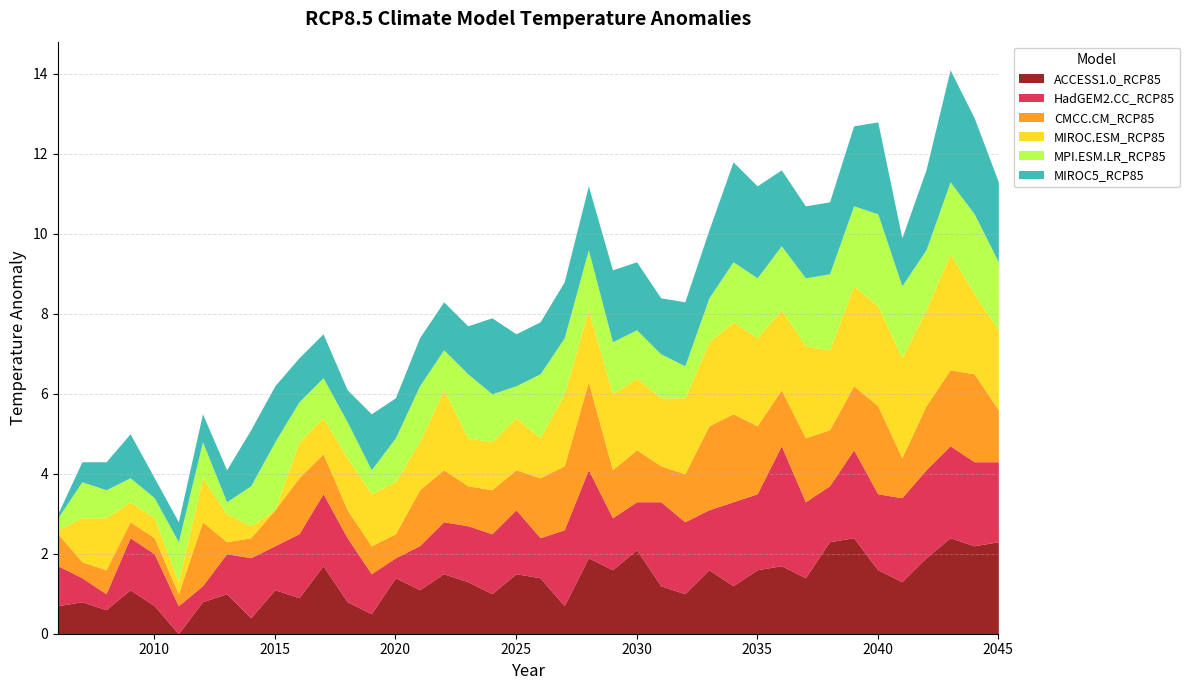

Which series changed the most between 2024 and 2025?

MIROC5_RCP85